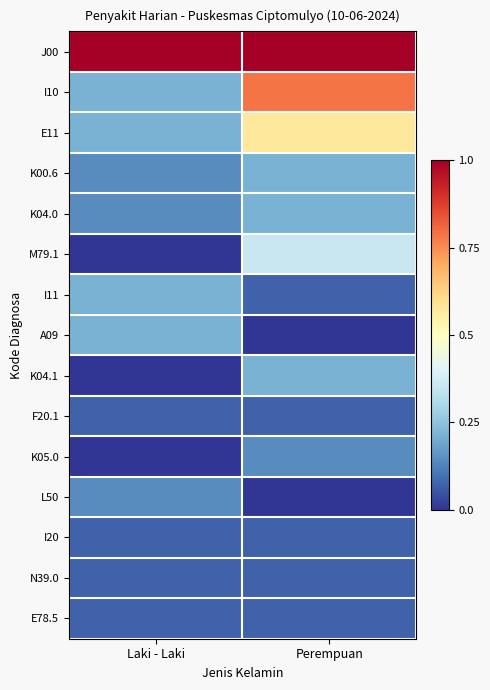

What is the total value across all series at Laki - Laki?

2.6